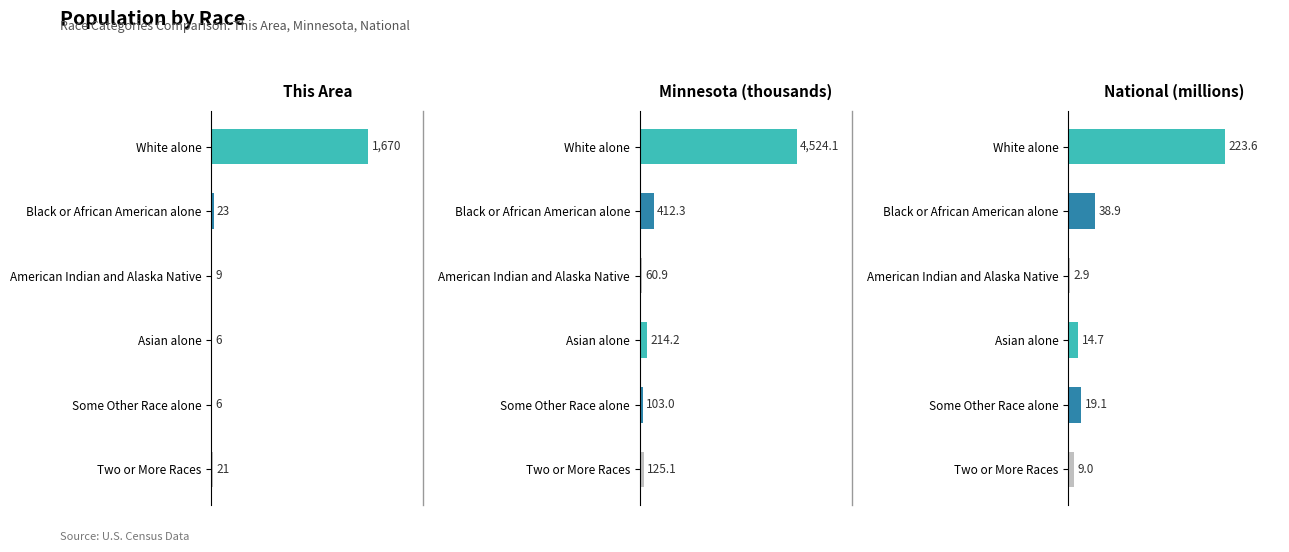

How many data points in National (millions) are less than 19?

3